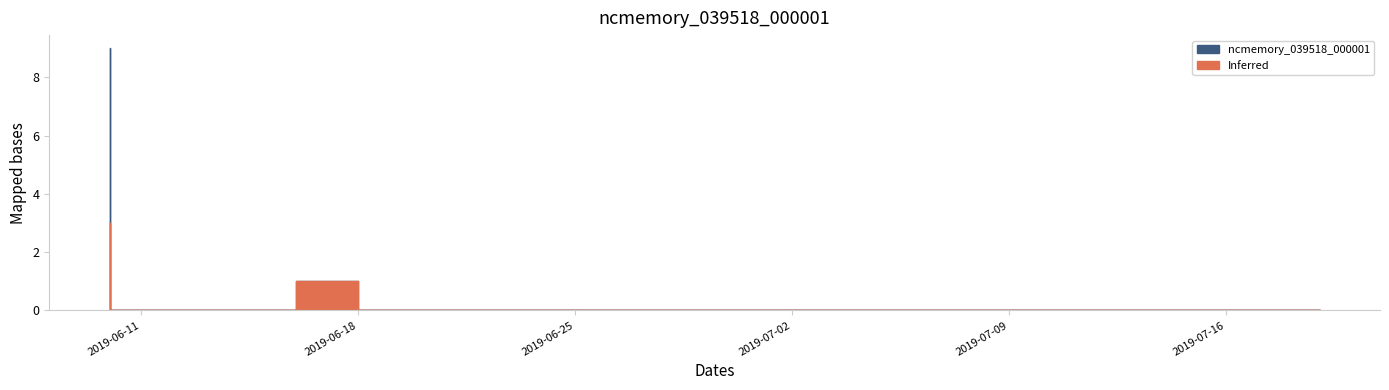

The value at 2019-06-19 is 4. True or false?

False